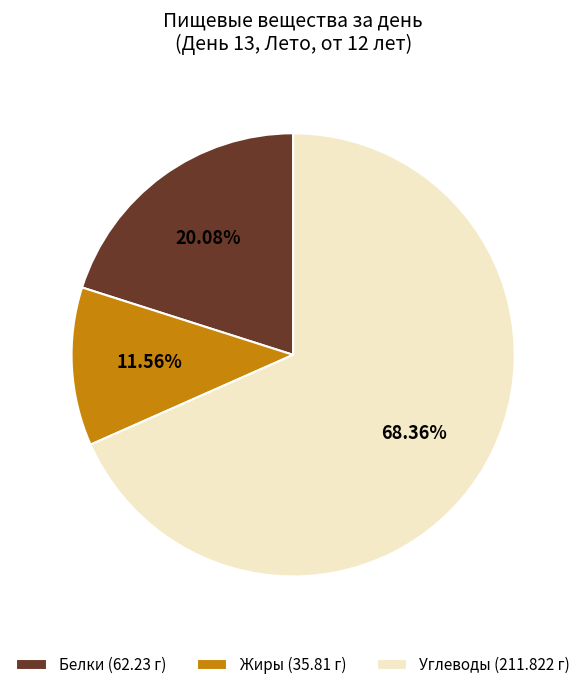

What is the majority slice?

Углеводы (211.822 г)